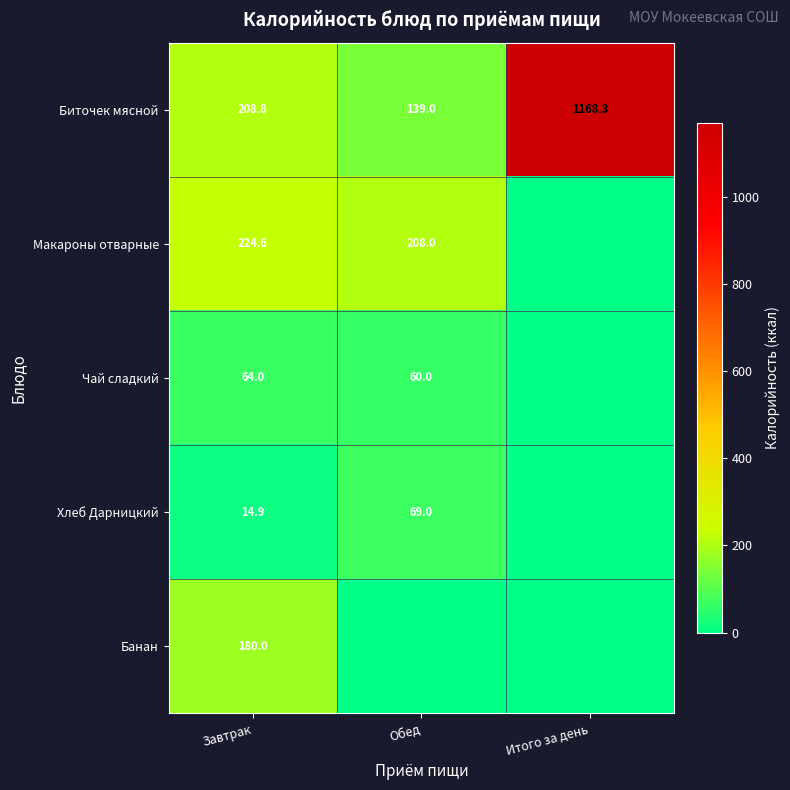

What is the average value of the Биточек мясной series?

505.4